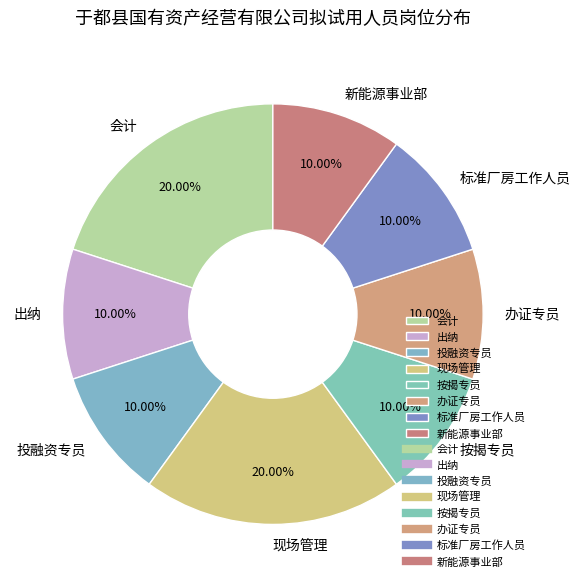

Between 会计 and 按揭专员, which is larger?

会计